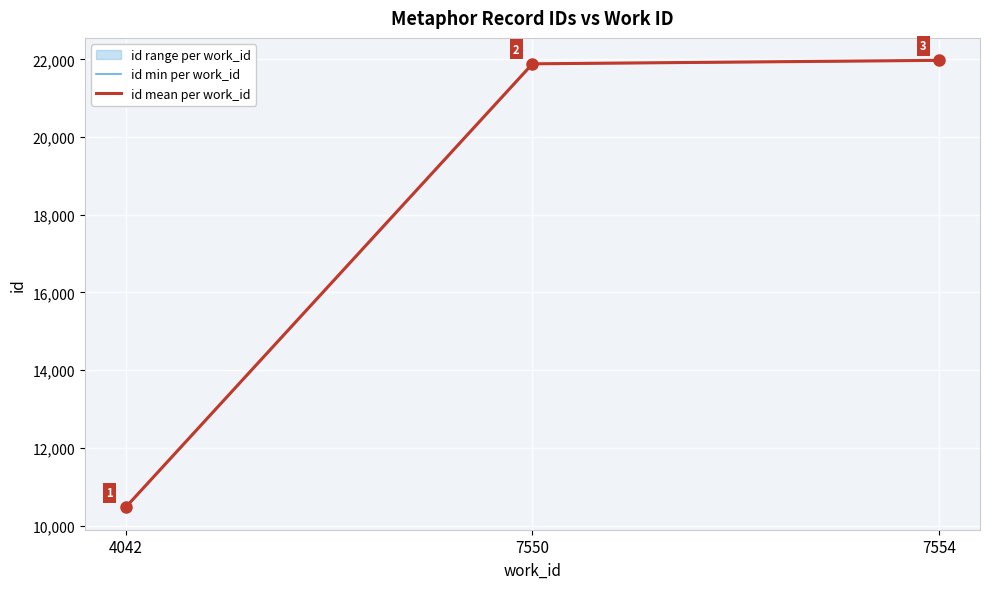

What is the difference between the id mean per work_id values at 7554 and 4042?

11506.5